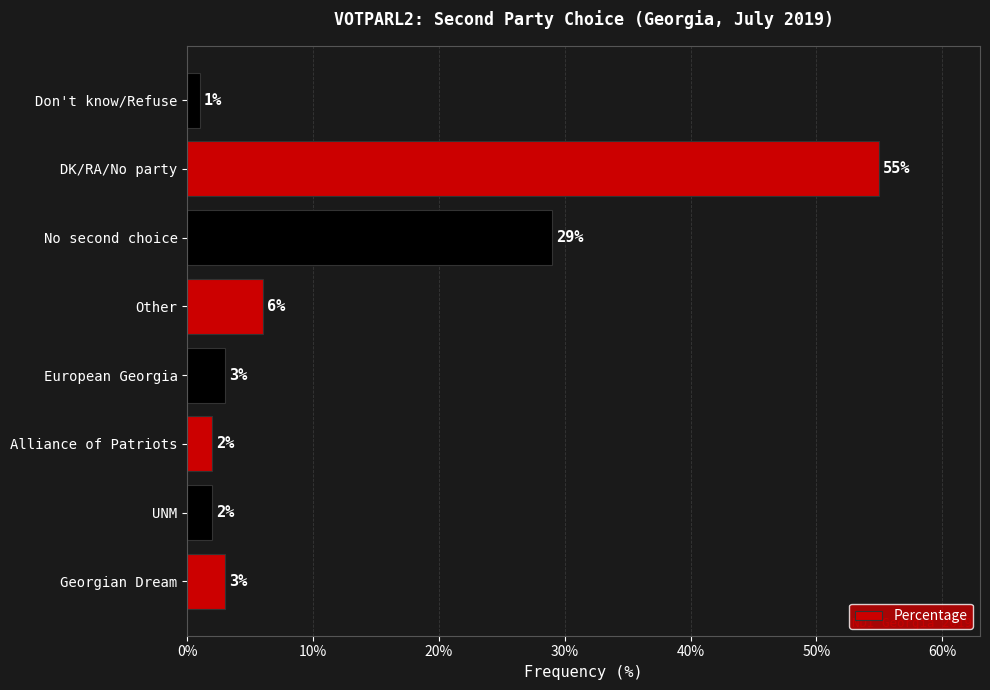

The value at Alliance of Patriots is 2. True or false?

True